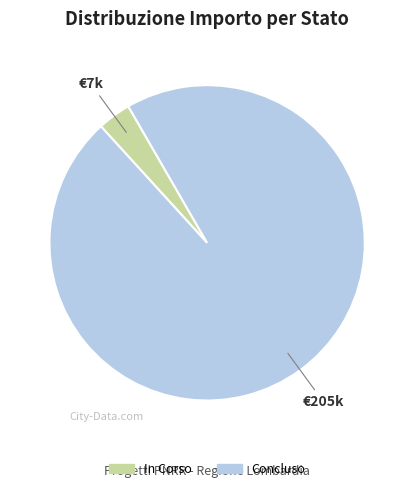

Between Concluso and In Corso, which is larger?

Concluso